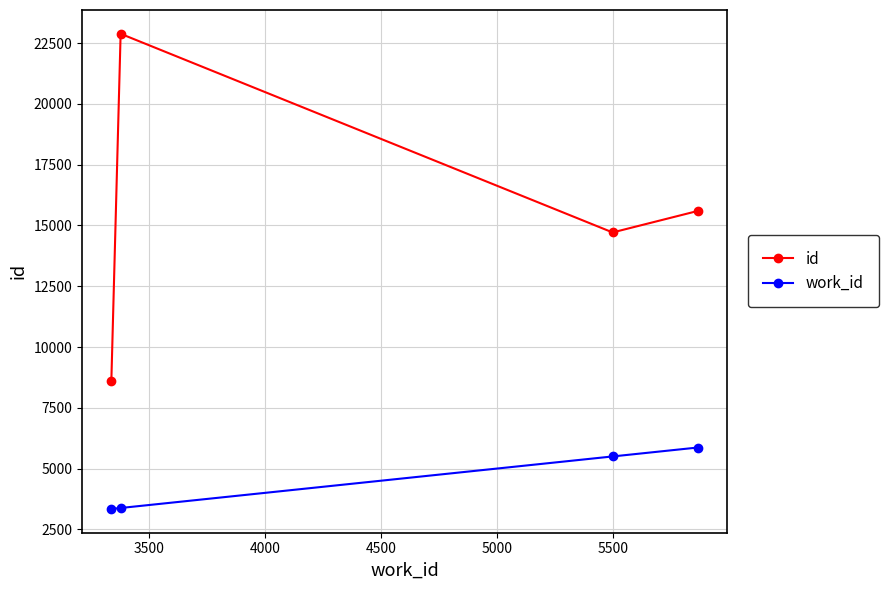

What is the difference between the maximum and minimum values in the work_id series?

2528